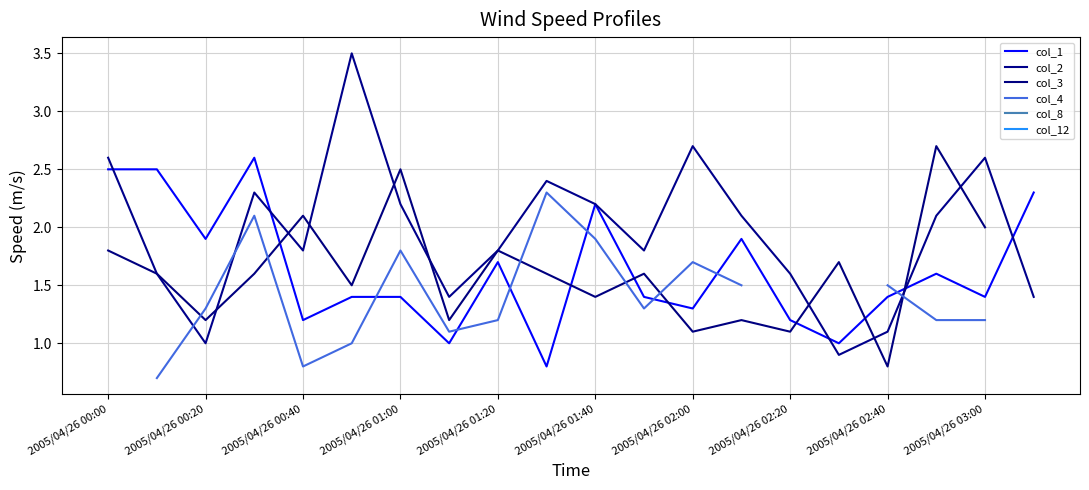

At which label does col_2 first exceed 2?

2005/04/26 00:00